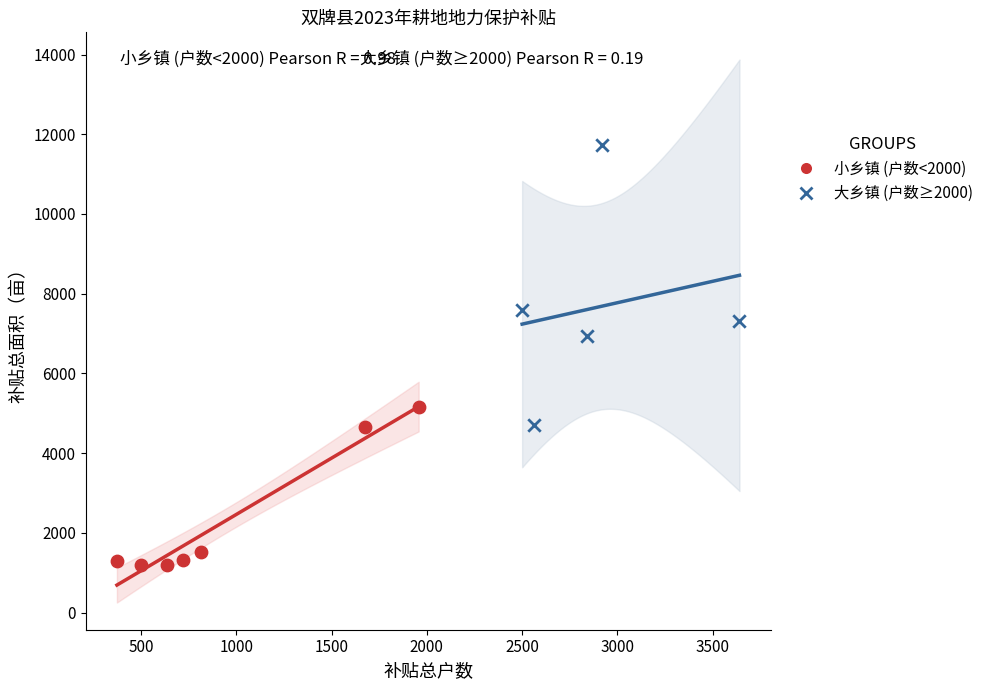

Which series contains the highest Y value?

大乡镇 (户数≥2000)